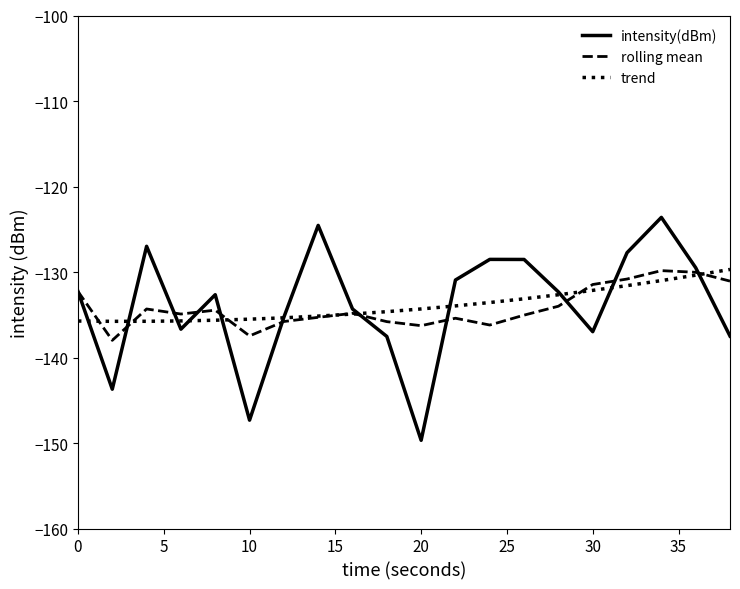

What is the lowest value of the trend series?

-135.8